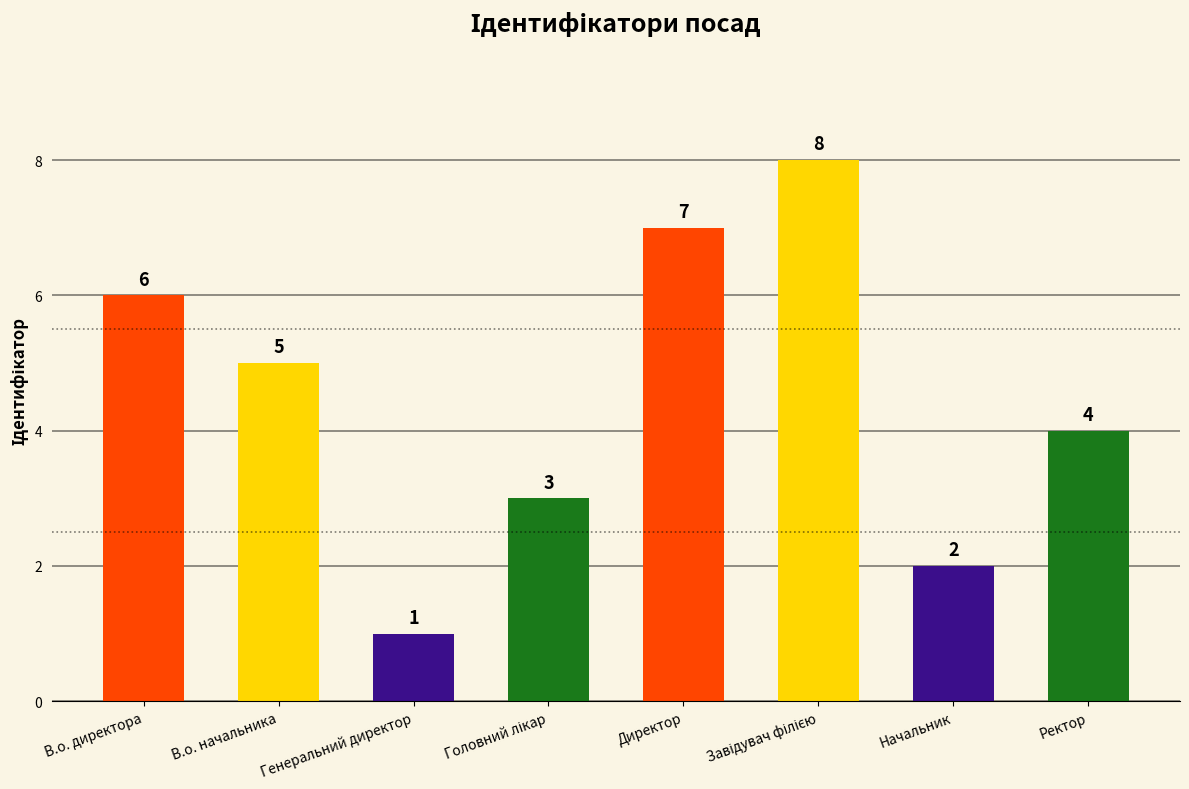

How many bars are there in total?

8